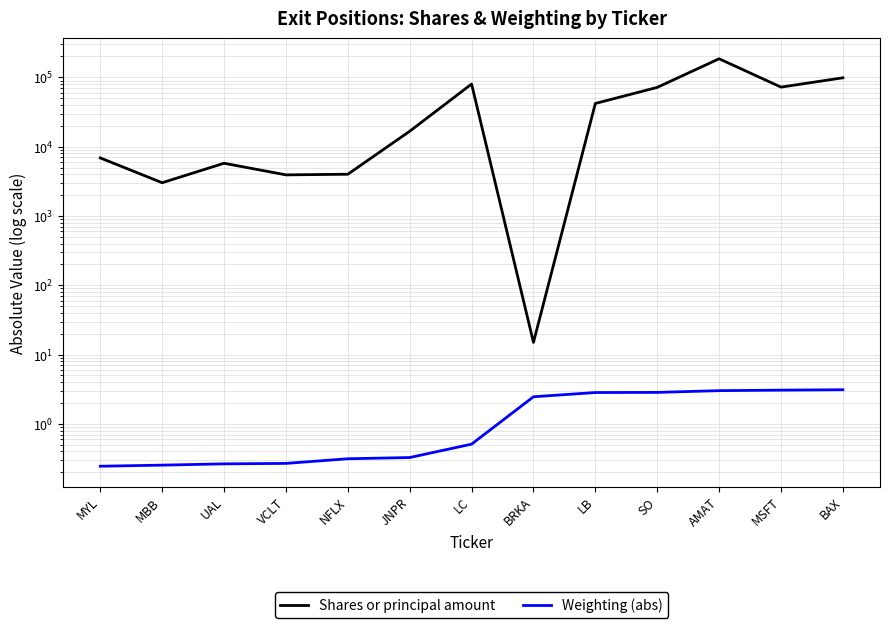

What is the highest value of the Shares or principal amount series?

185268.0